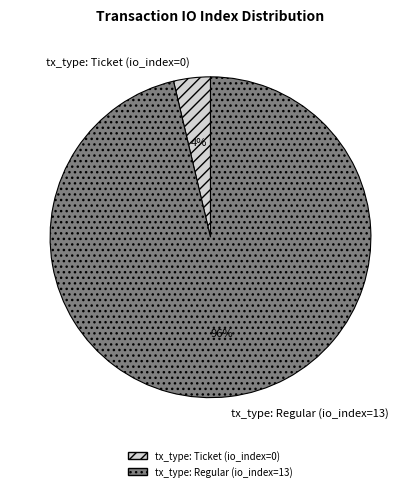

Is it true that tx_type: Ticket (io_index=0) is 16% of the pie?

False